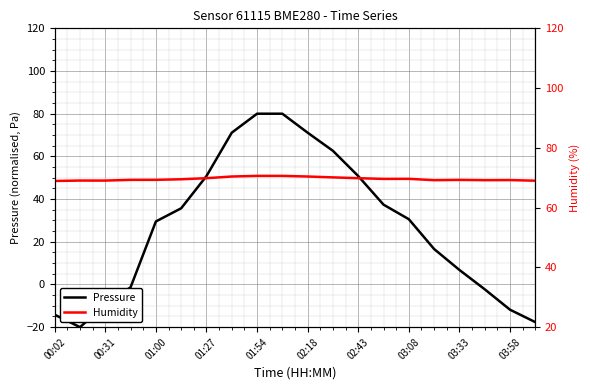

How many interior local valleys does the Humidity series have?

4